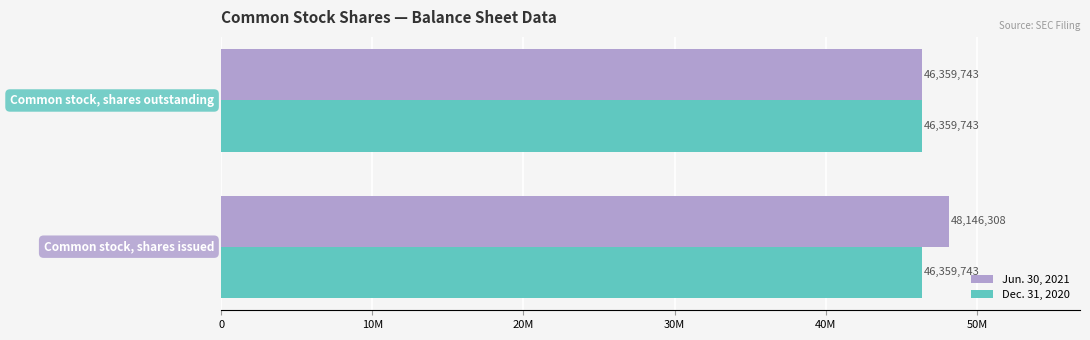

What are all the series names shown in the legend?

Jun. 30, 2021, Dec. 31, 2020